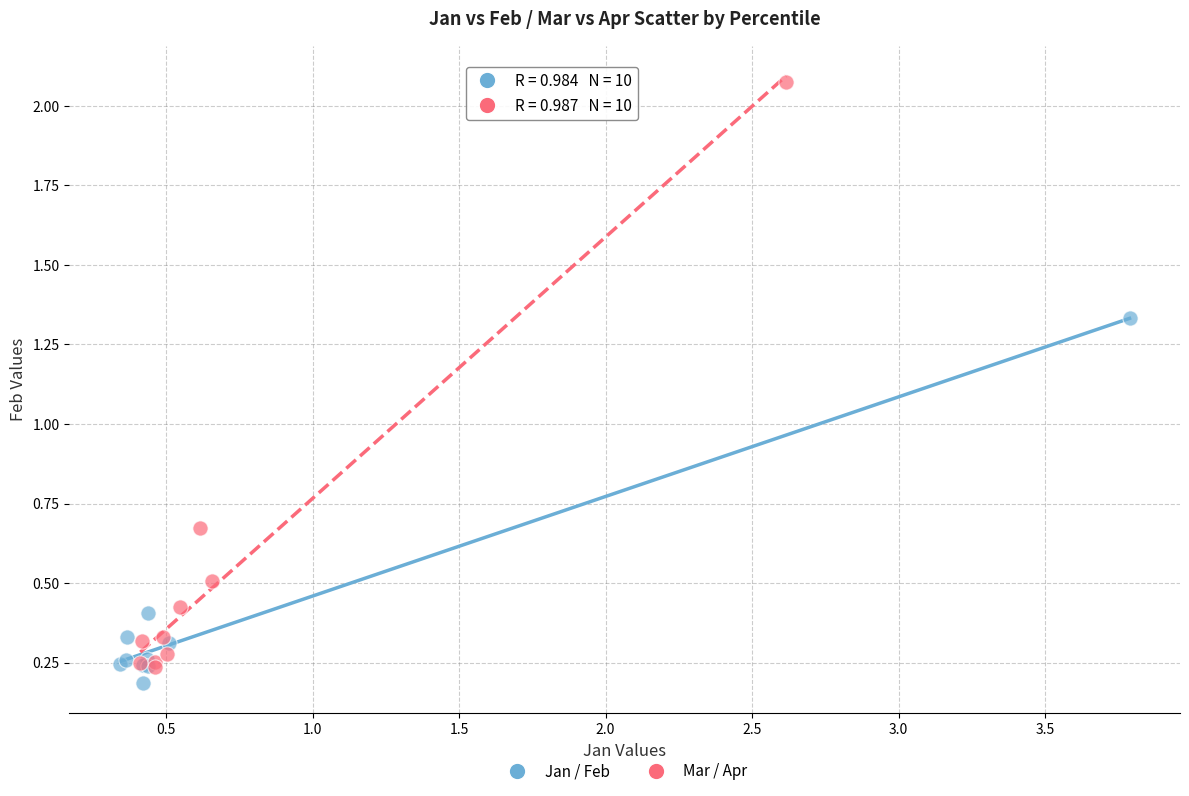

Which series reaches the maximum Y coordinate?

Mar / Apr